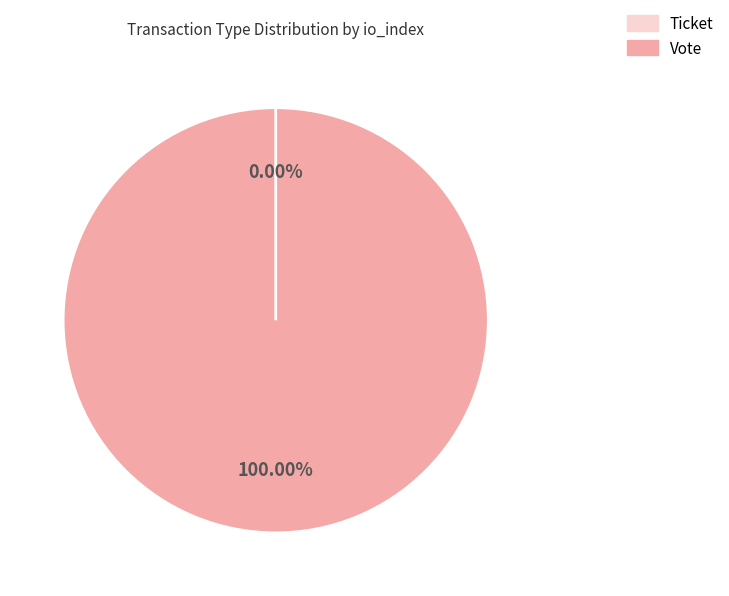

How many slices are in this pie chart?

2